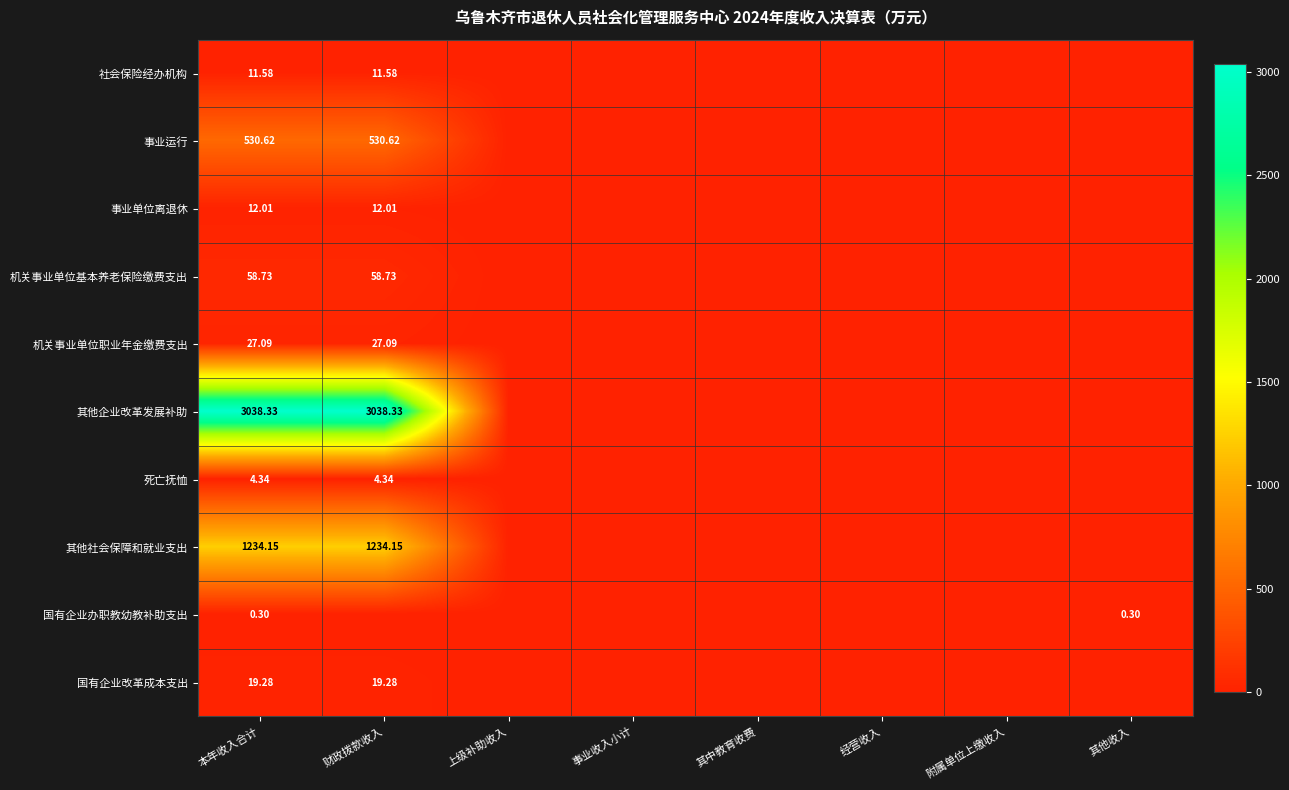

Which series changed the most between 事业收入小计 and 其他收入?

国有企业办职教幼教补助支出